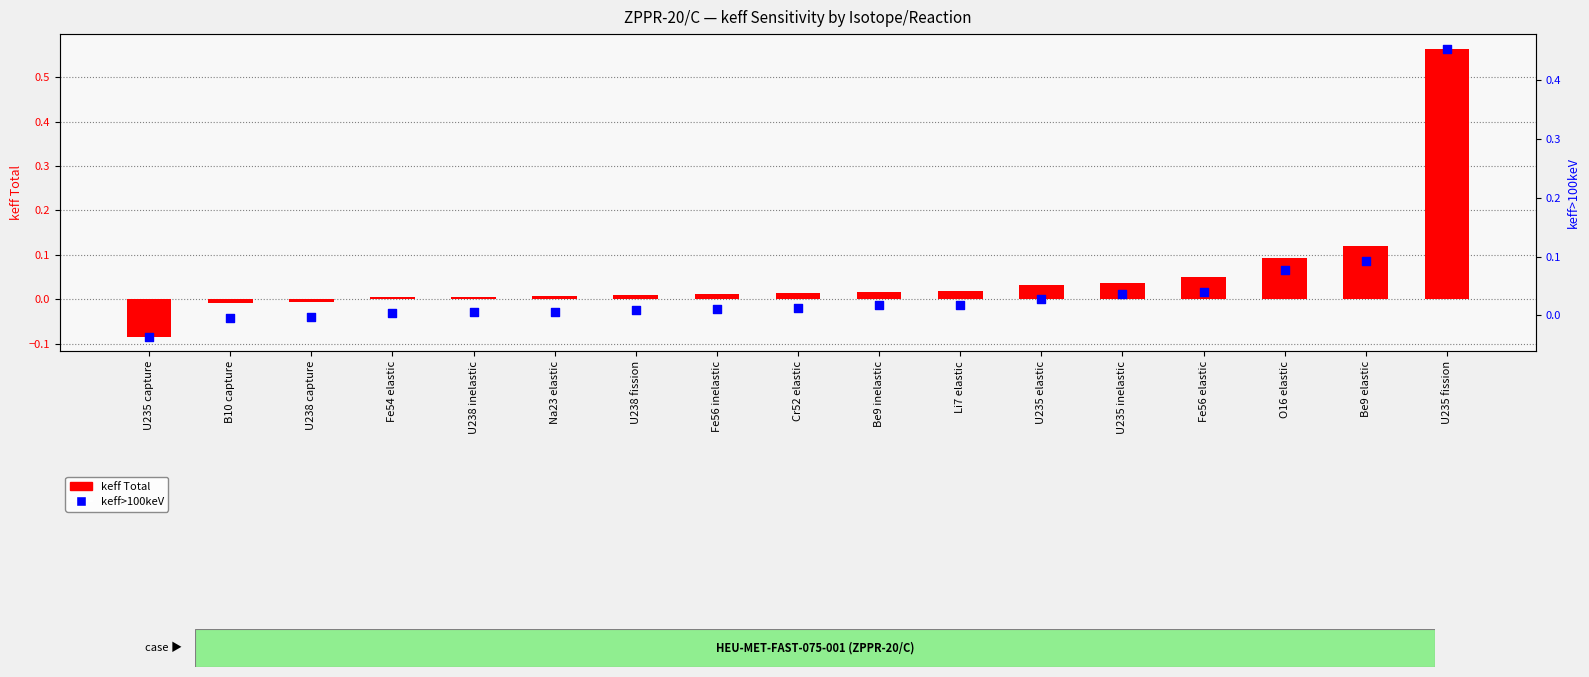

At how many categories does at least one series exceed 0?

14